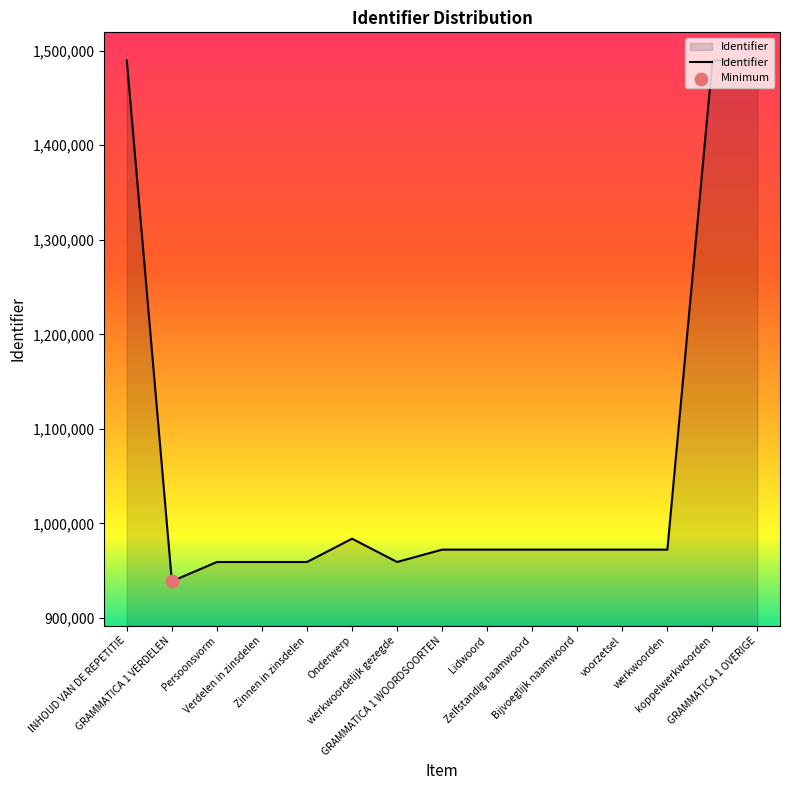

What is the change in value from INHOUD VAN DE REPETITIE to Zelfstandig naamwoord?

-517130